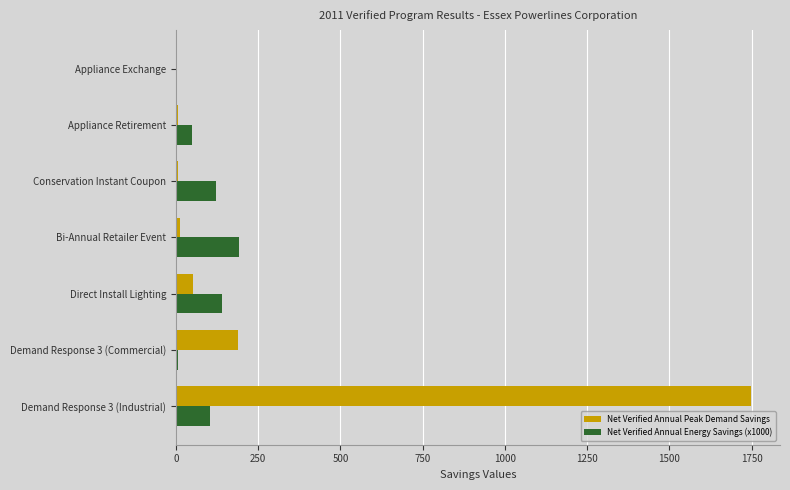

Which category has the highest value in the Net Verified Annual Energy Savings (x1000) series?

Bi-Annual Retailer Event